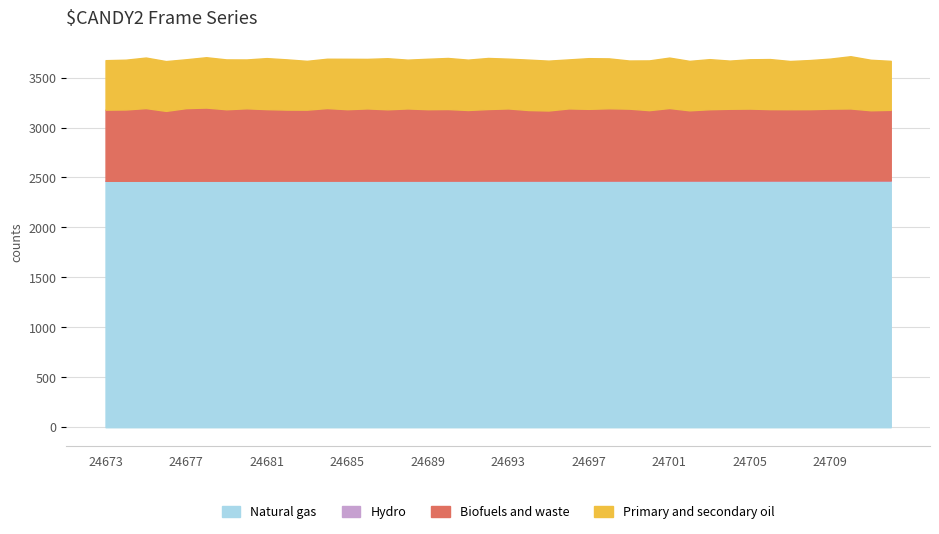

Does the chart have visible grid lines?

Yes